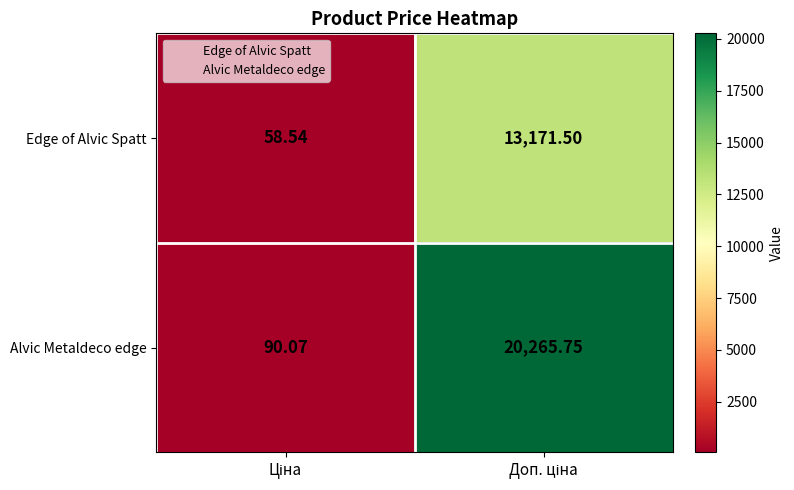

Which series has the largest total across all categories?

Alvic Metaldeco edge